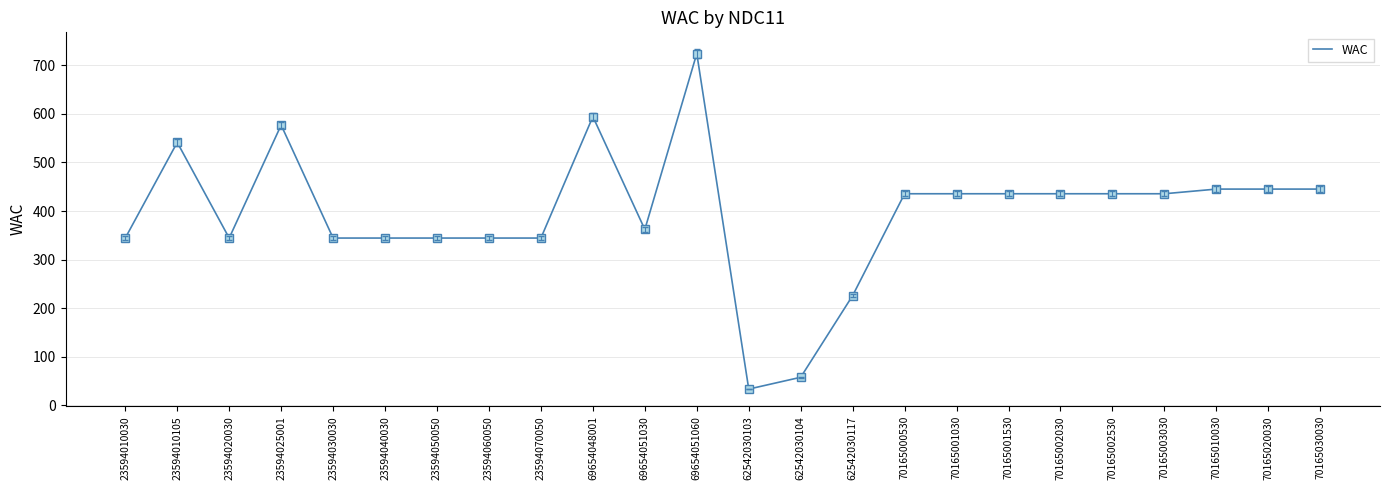

Which has a higher value, 23594050050 or 23594025001?

23594025001